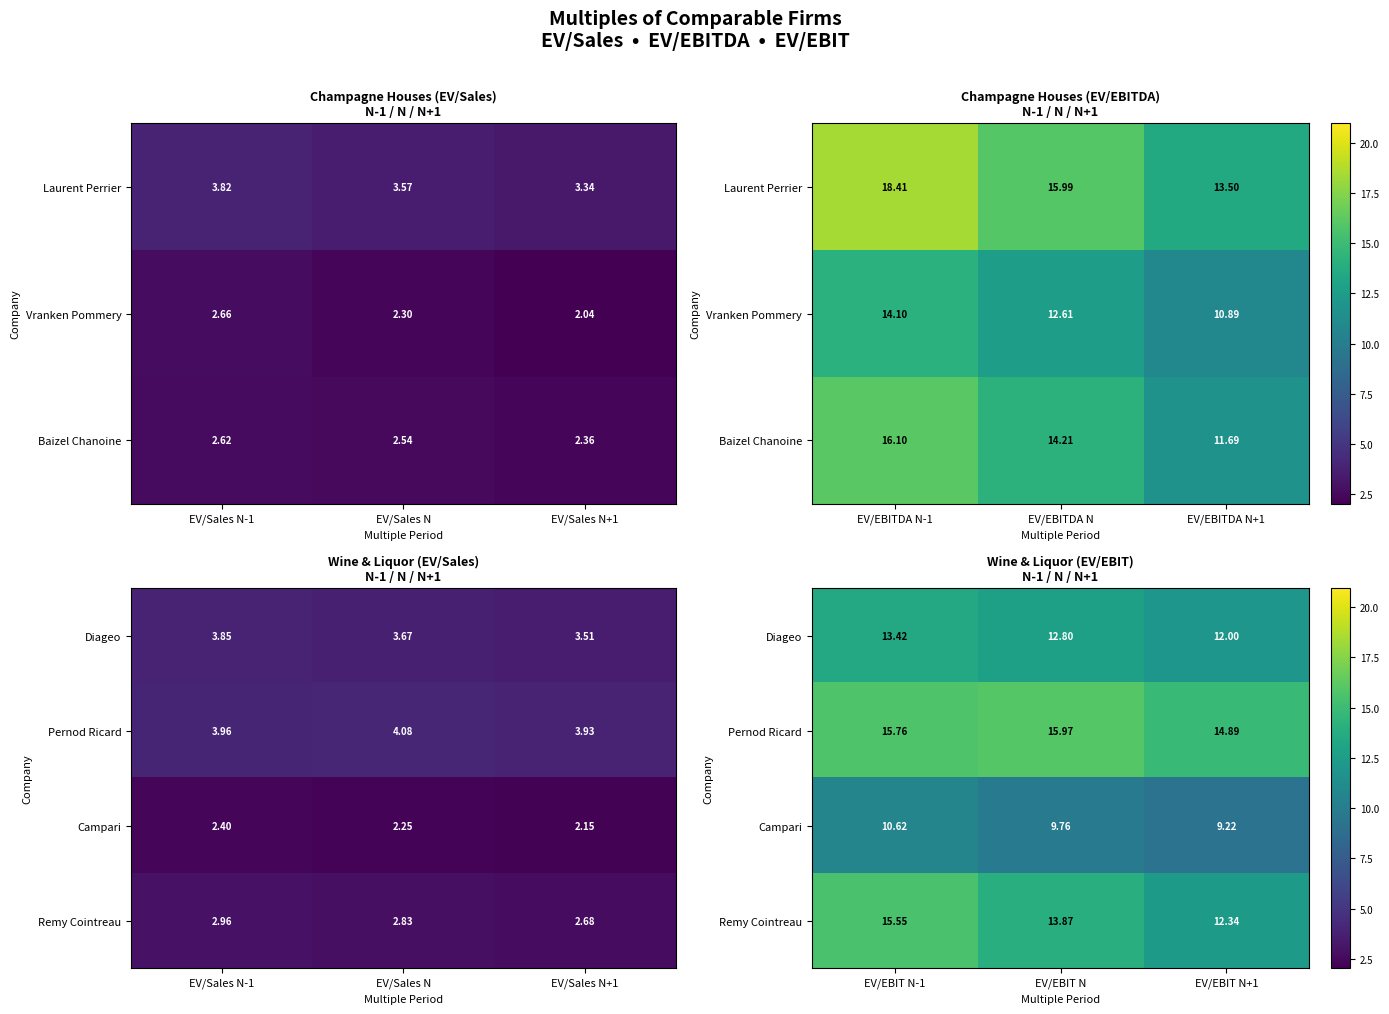

List the series in order of their peak value, lowest first.

Campari, Diageo, Remy Cointreau, Pernod Ricard